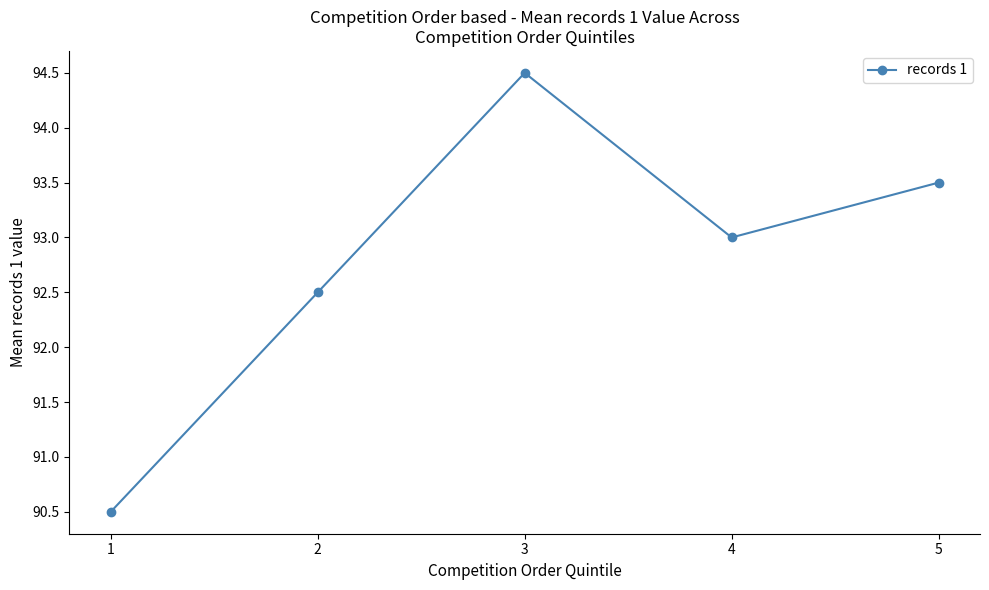

Reading left to right, transcribe all the data shown in this chart.

90.5	92.5	94.5	93.0	93.5